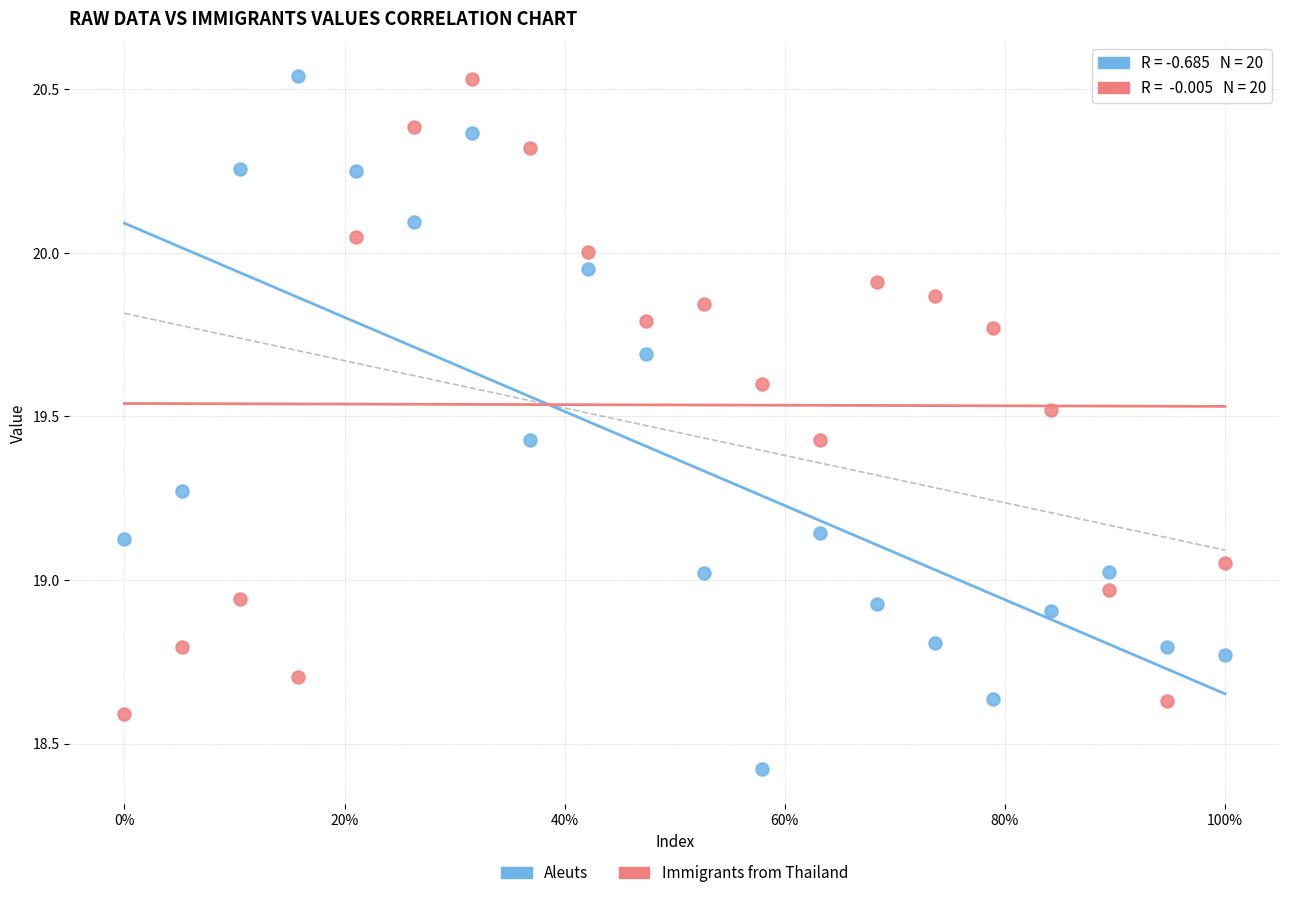

Across all data points, what is the range of X values (max minus min)?

1.0